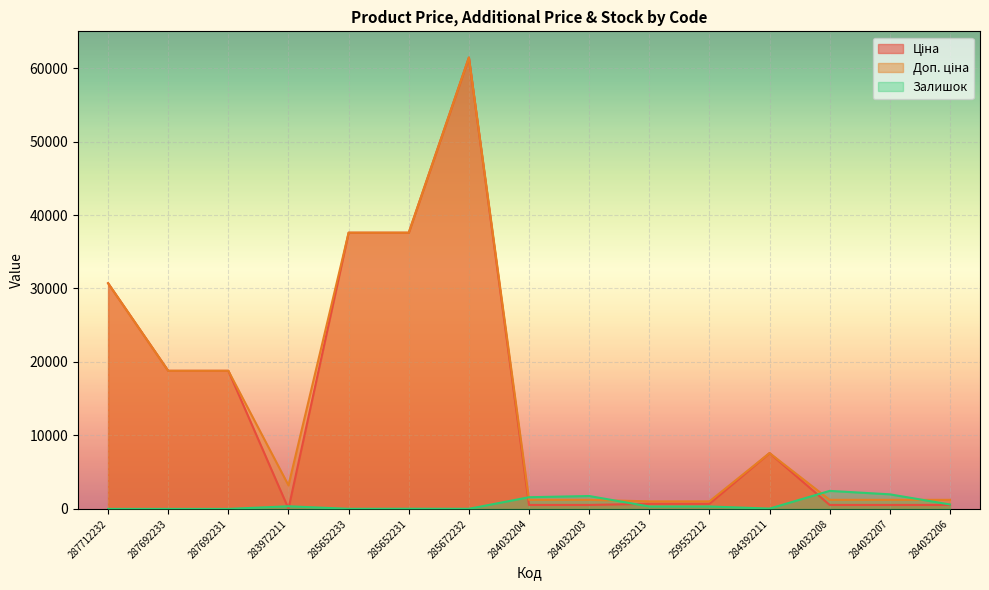

At which label does Залишок reach its peak?

284032208